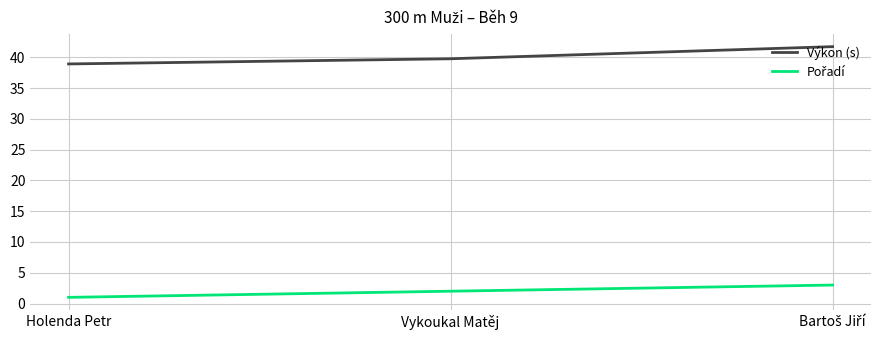

Which series has the largest range (max minus min)?

Výkon (s)